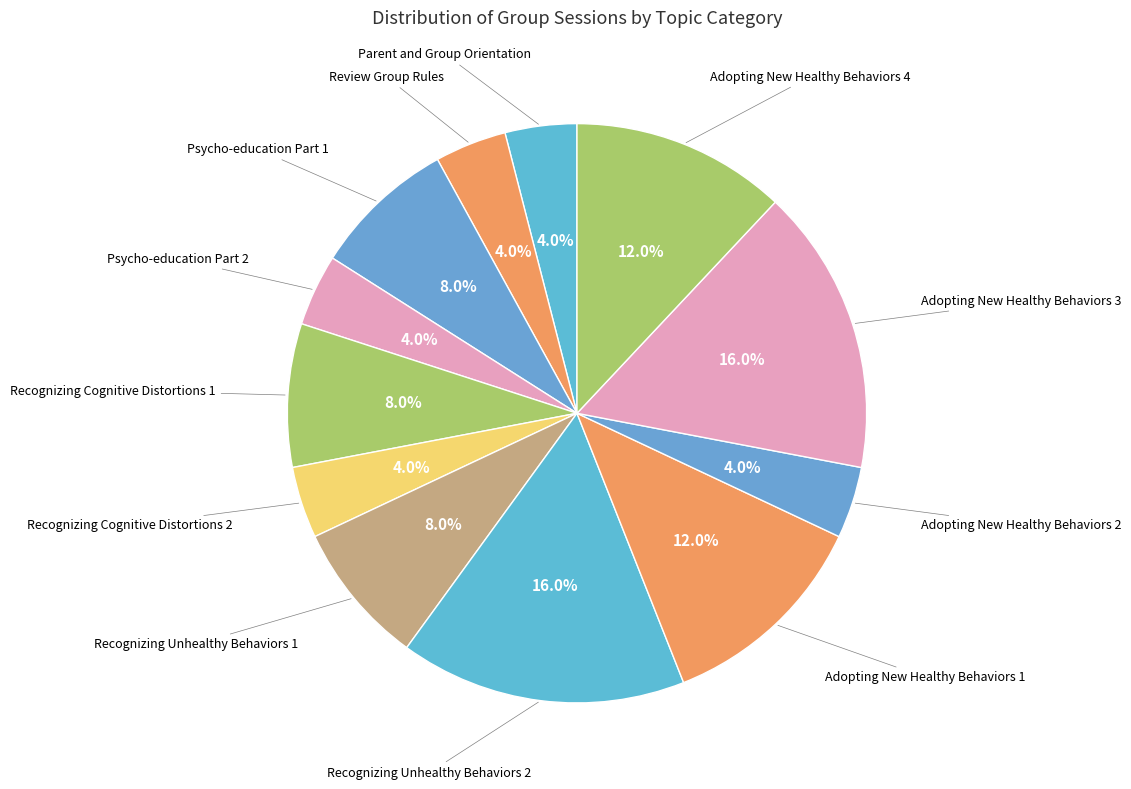

Do Adopting New Healthy Behaviors 4 and Psycho-education Part 2 together represent more than half of the pie?

No